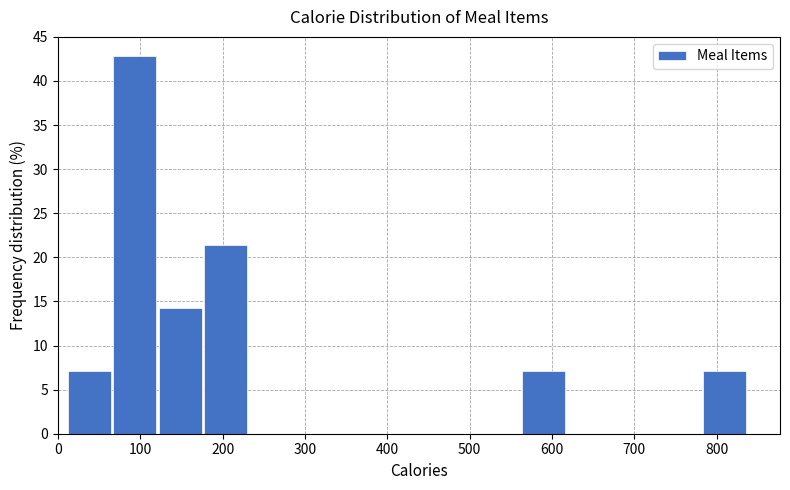

What is the height of the bar covering 70 to 120 on the x-axis? Neither the bar edges nor the heights are printed on the chart, so give them approximately, as read against the axes.

43.0